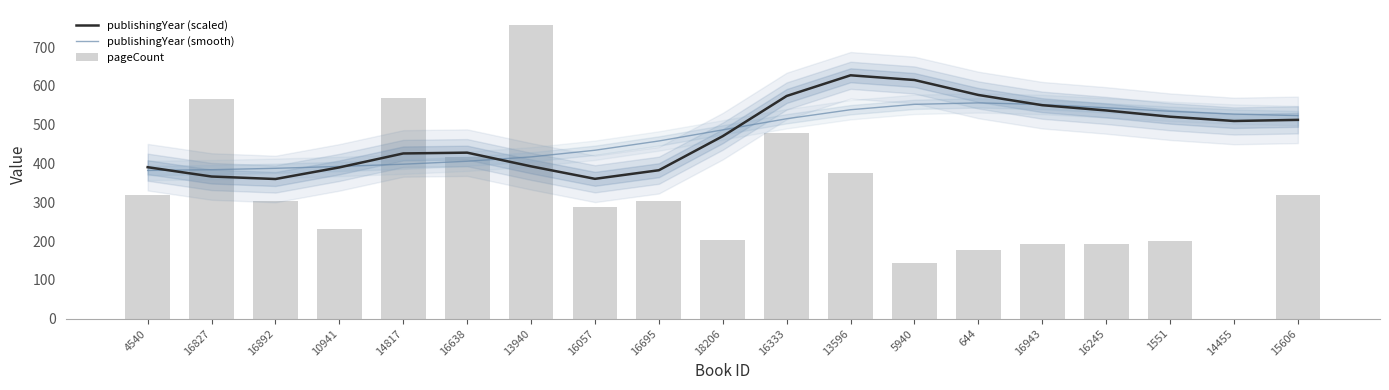

What is the spread (max minus min) of values at 16638?

22.2